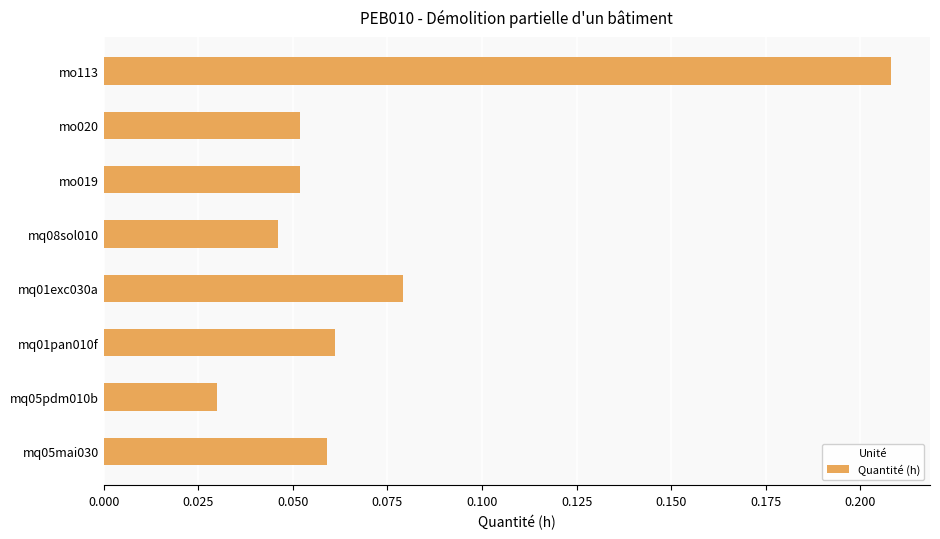

At which label is the value closest to 0?

mq05pdm010b